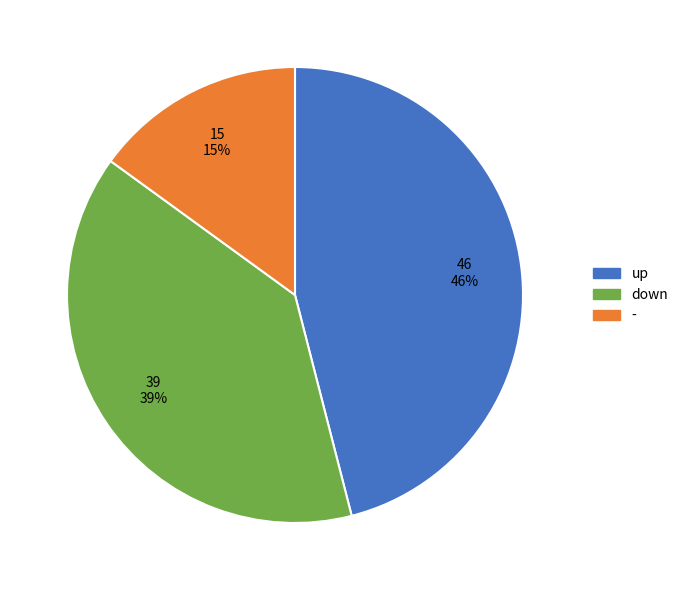

Is down the majority of the pie?

No